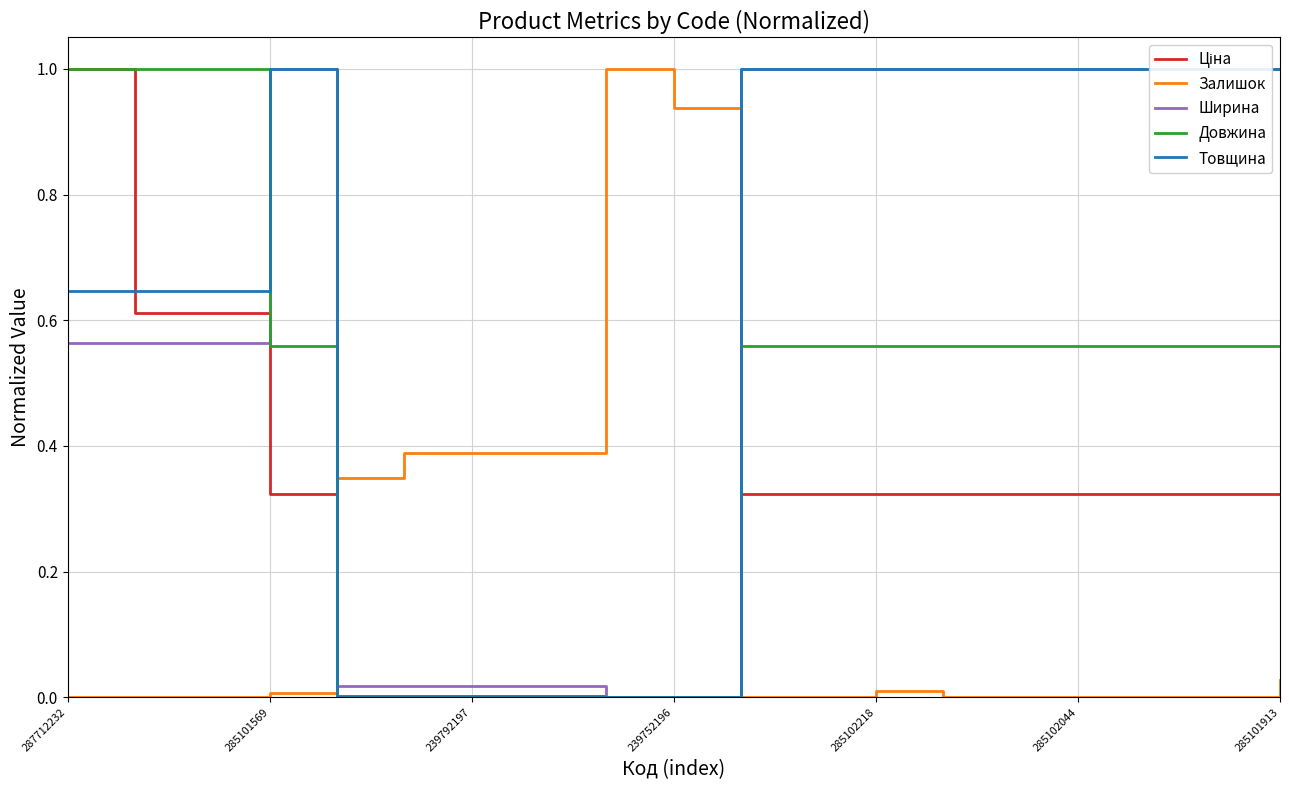

After their last crossing, which series has the higher values: Довжина or Залишок?

Довжина